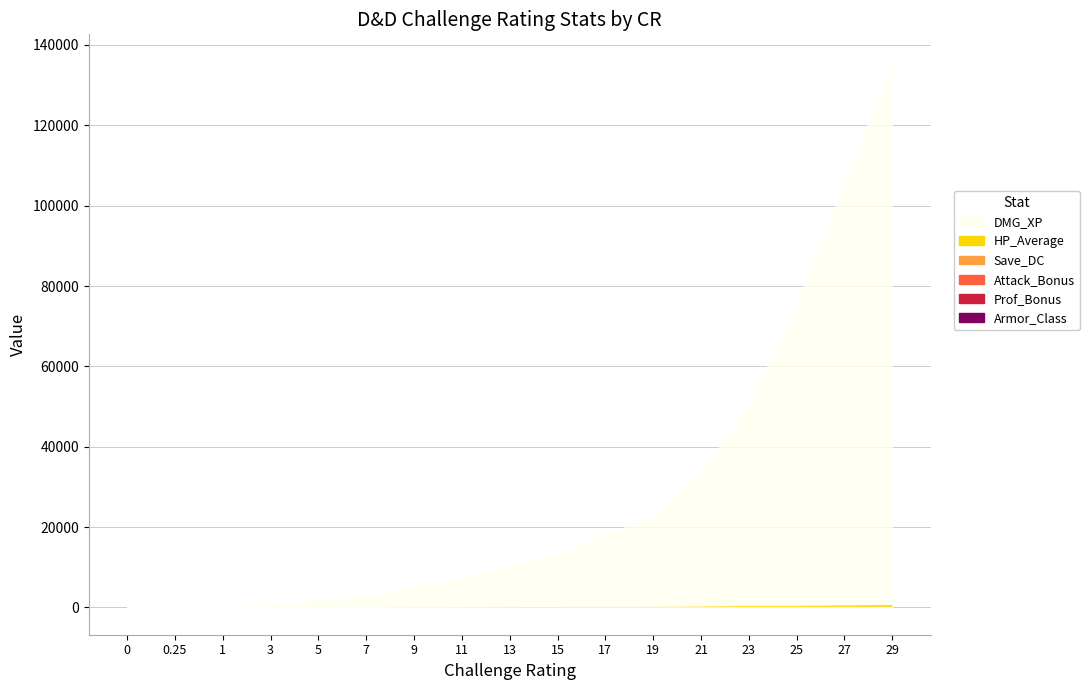

After their last crossing, which series has the higher values: Prof_Bonus or Save_DC?

Save_DC